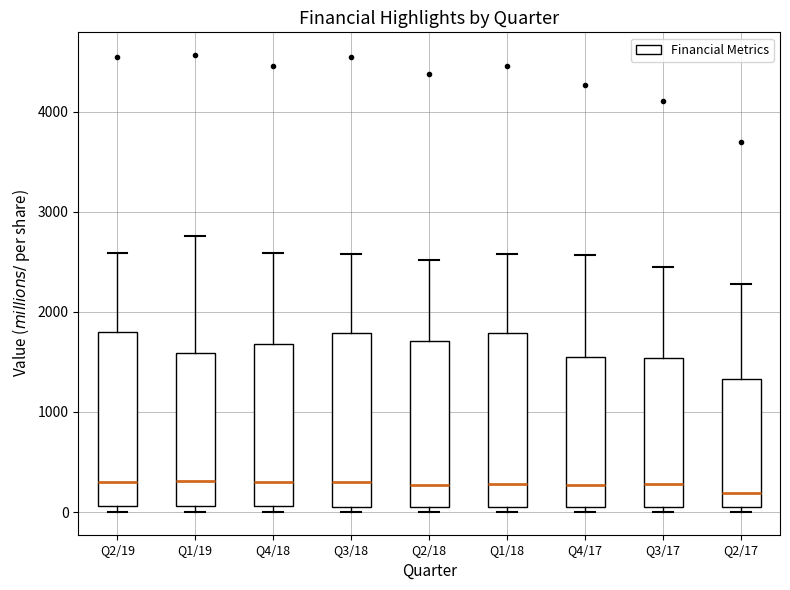

Reading left to right, transcribe this box plot: for each box, give where its median line is, the range the box spans, and where its two whiskers end, as read against the y-axis. The values are not printed on the chart, so give them approximately, as read against the axis.

Q2/19: median 300, box 100 to 1800, whiskers 0 to 2600
Q1/19: median 300, box 100 to 1600, whiskers 0 to 2800
Q4/18: median 300, box 100 to 1700, whiskers 0 to 2600
Q3/18: median 300, box 100 to 1800, whiskers 0 to 2600
Q2/18: median 300, box 100 to 1700, whiskers 0 to 2500
Q1/18: median 300, box 100 to 1800, whiskers 0 to 2600
Q4/17: median 300, box 100 to 1600, whiskers 0 to 2600
Q3/17: median 300, box 0 to 1500, whiskers 0 (just below the box's lower edge) to 2500
Q2/17: median 200, box 0 to 1300, whiskers 0 (just below the box's lower edge) to 2300